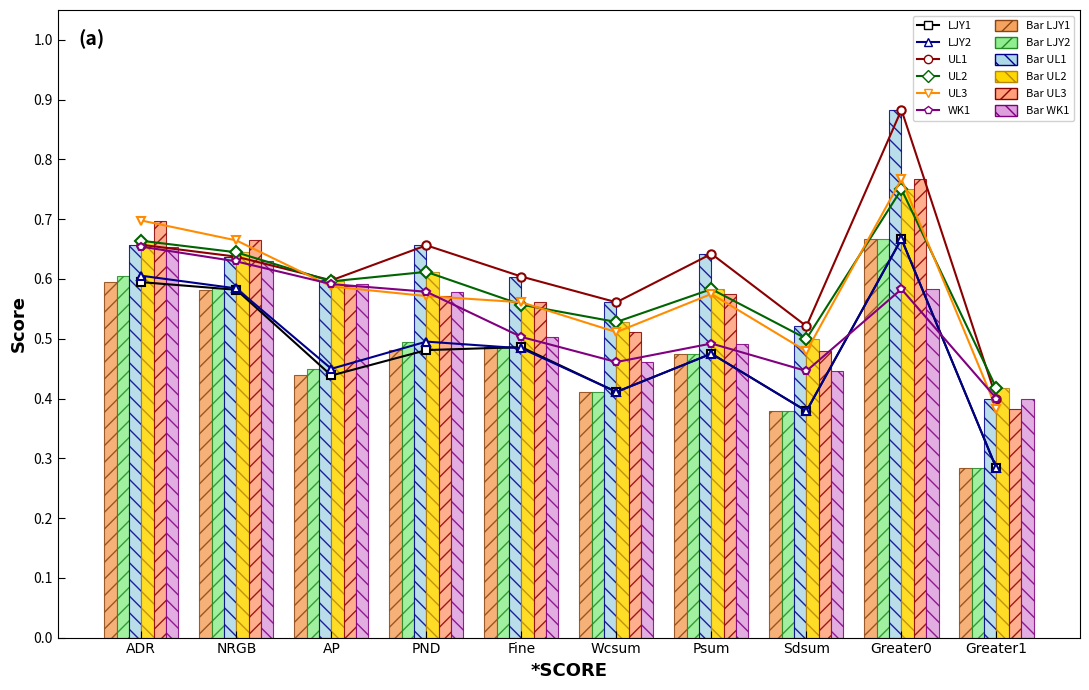

What is the sum of all UL3 values?

5.8